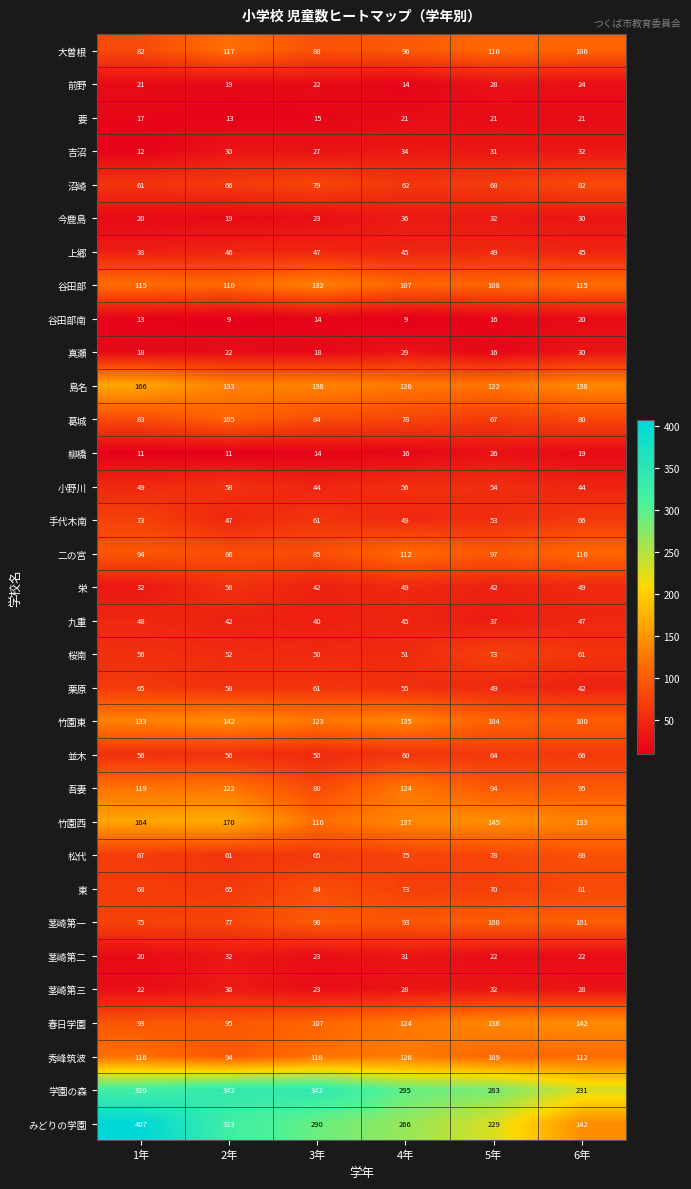

Which series has the widest spread of values?

みどりの学園